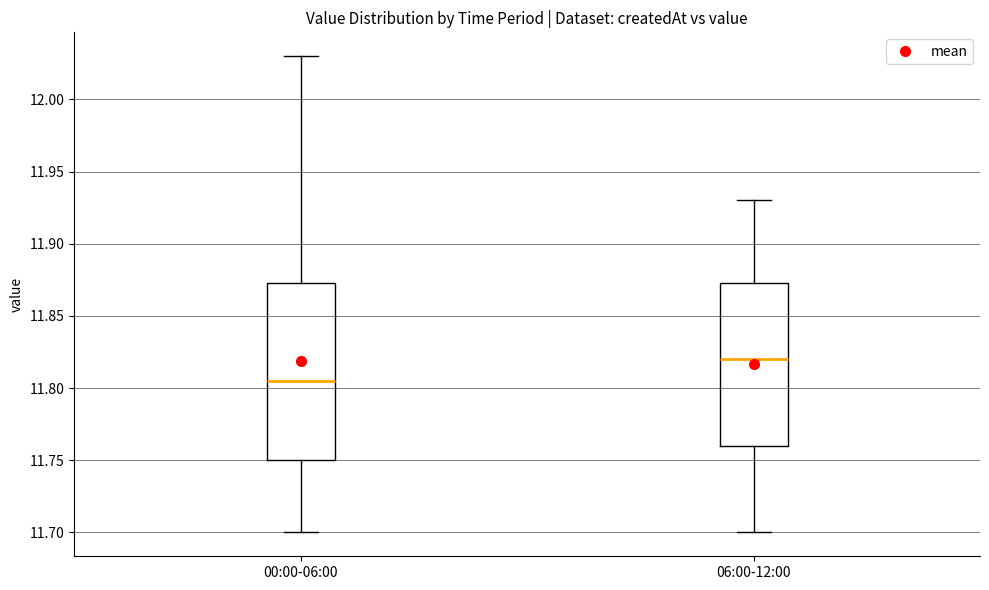

Reading left to right, transcribe this box plot: for each box, give where its median line is, the range the box spans, and where its two whiskers end, as read against the y-axis. The values are not printed on the chart, so give them approximately, as read against the axis.

00:00-06:00: median 11.805, box 11.750 to 11.875, whiskers 11.700 to 12.030
06:00-12:00: median 11.820, box 11.760 to 11.875, whiskers 11.700 to 11.930